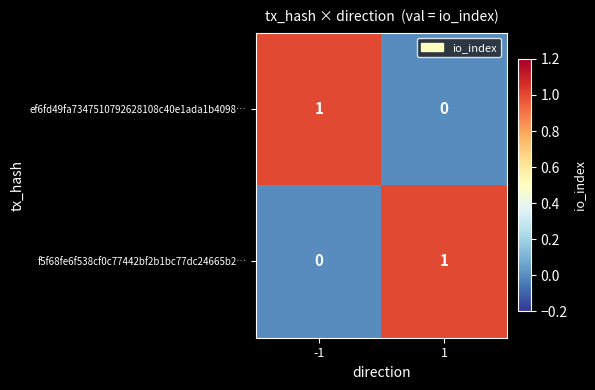

Reading right to left, list all the values displayed in this chart.

ef6fd49fa7347510792628108c40e1ada1b4098…: 0	1
f5f68fe6f538cf0c77442bf2b1bc77dc24665b2…: 1	0